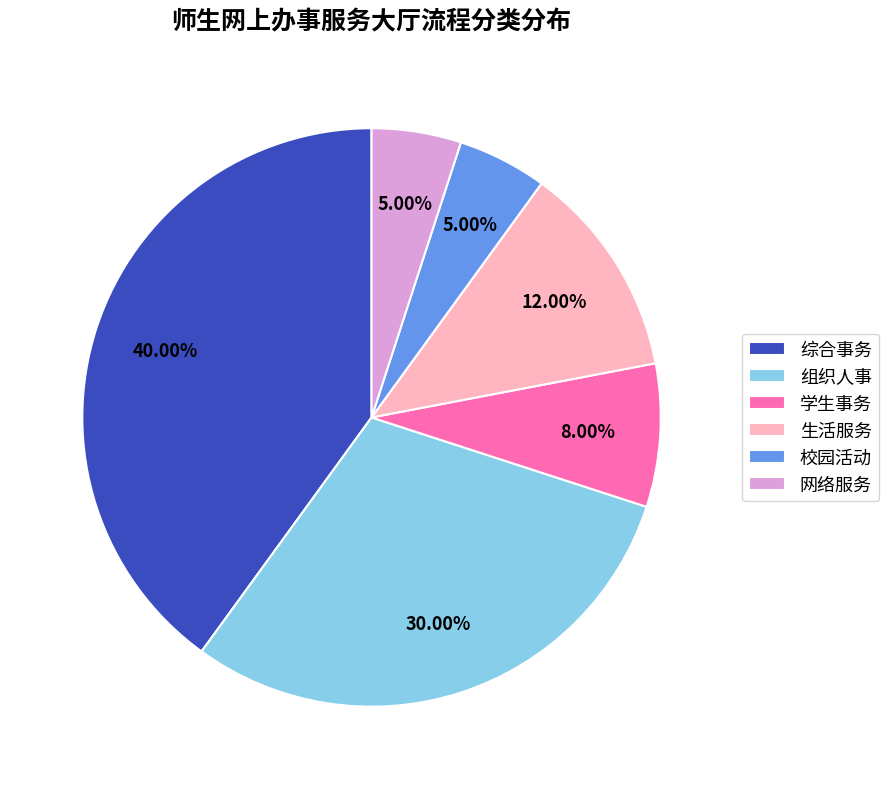

Approximately how many times larger is the value at 生活服务 compared to 组织人事?

0.4